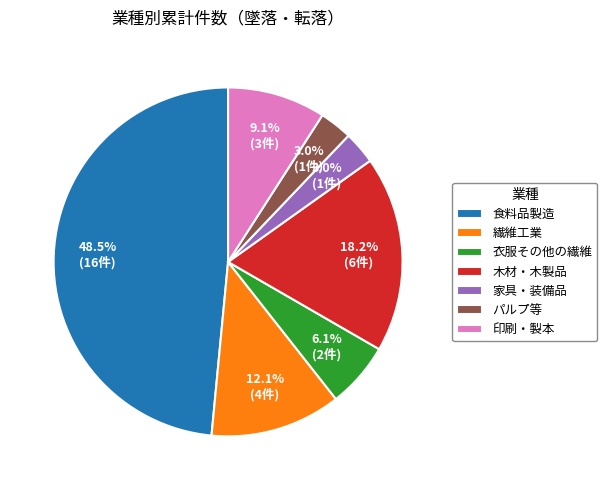

How many slices are in this pie chart?

7